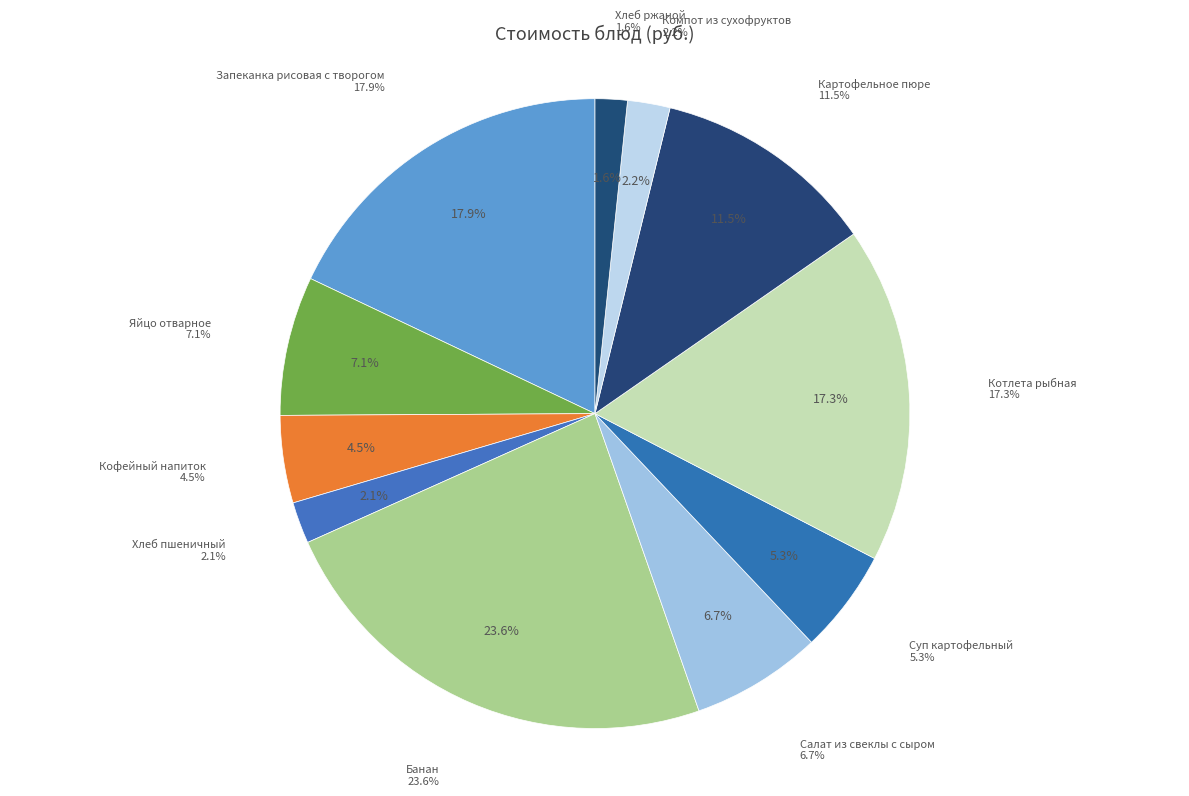

What is the largest slice in the pie chart?

Банан